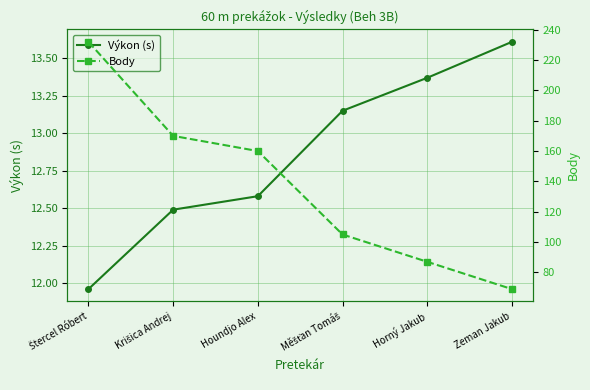

Which series has the widest spread of values?

Body